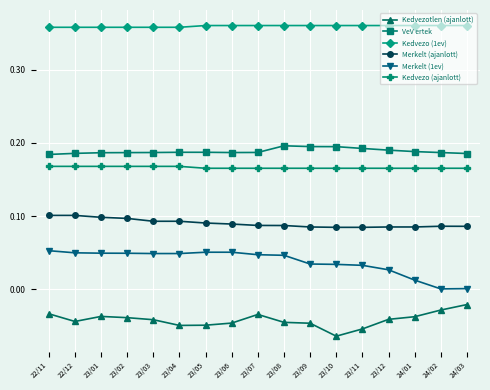

What is the label of the 16th point from the right?

22/12